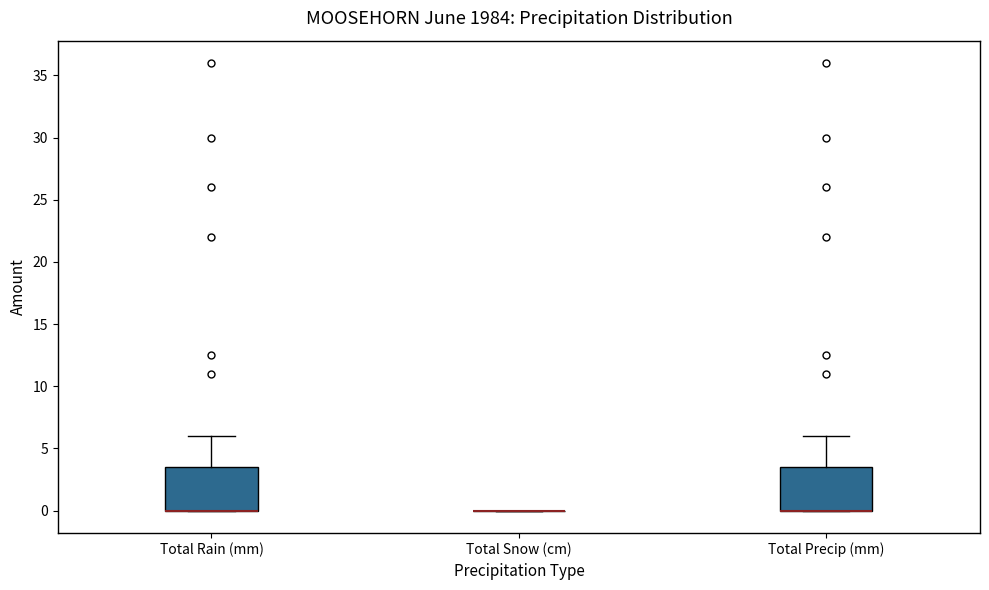

Reading left to right, read every box against the y-axis: the position of its median line, the range the box covers, and the ends of its whiskers. The values are not printed on the chart, so give them approximately, as read against the axis.

Total Rain (mm): median 0.0 (drawn on the box's lower edge), box 0.0 to 3.5, whiskers 0.0 to 6.0
Total Snow (cm): box collapsed to a line at 0.0, whiskers 0.0 to 0.0
Total Precip (mm): median 0.0 (drawn on the box's lower edge), box 0.0 to 3.5, whiskers 0.0 to 6.0